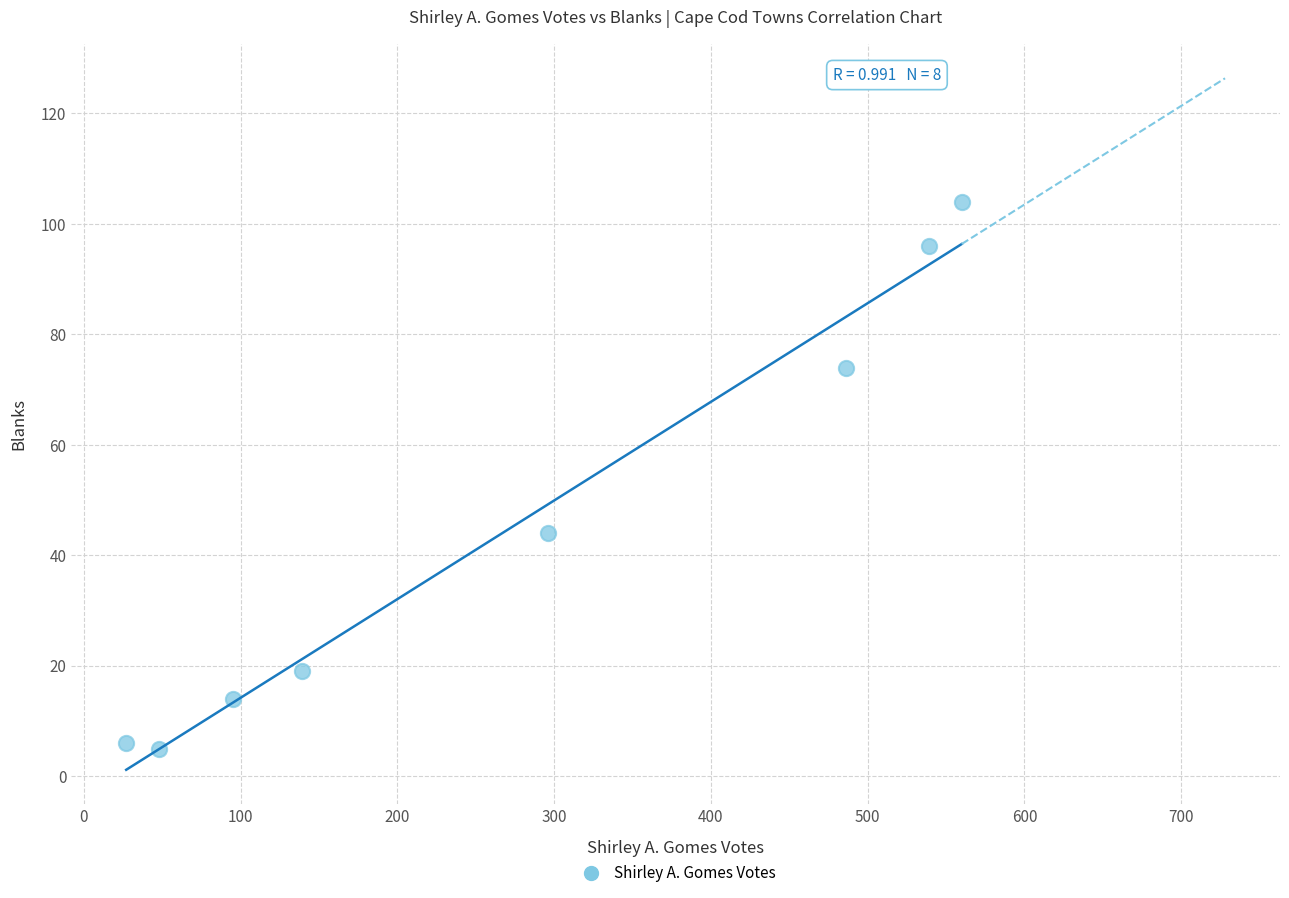

What is the average Y value?

45